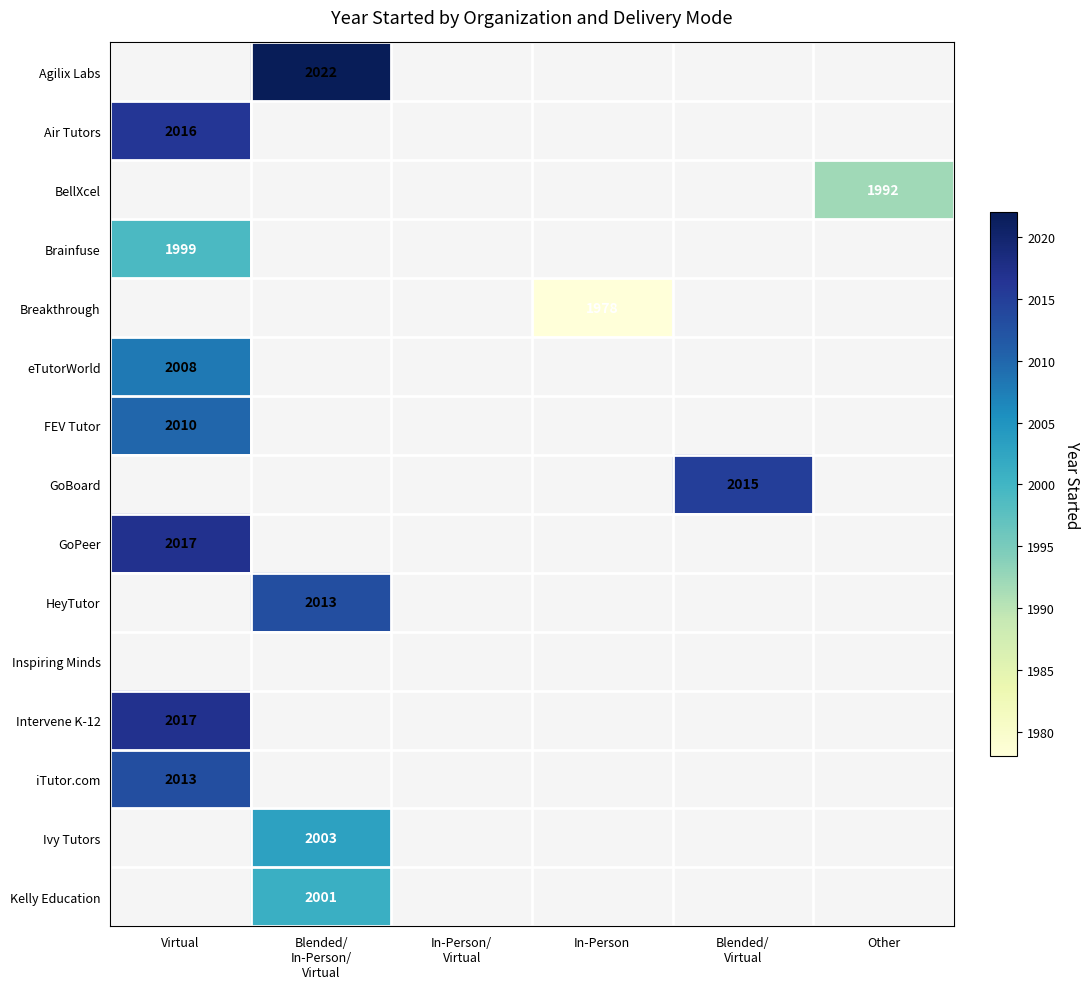

The FEV Tutor series shows 2010 at Virtual. True or false?

True